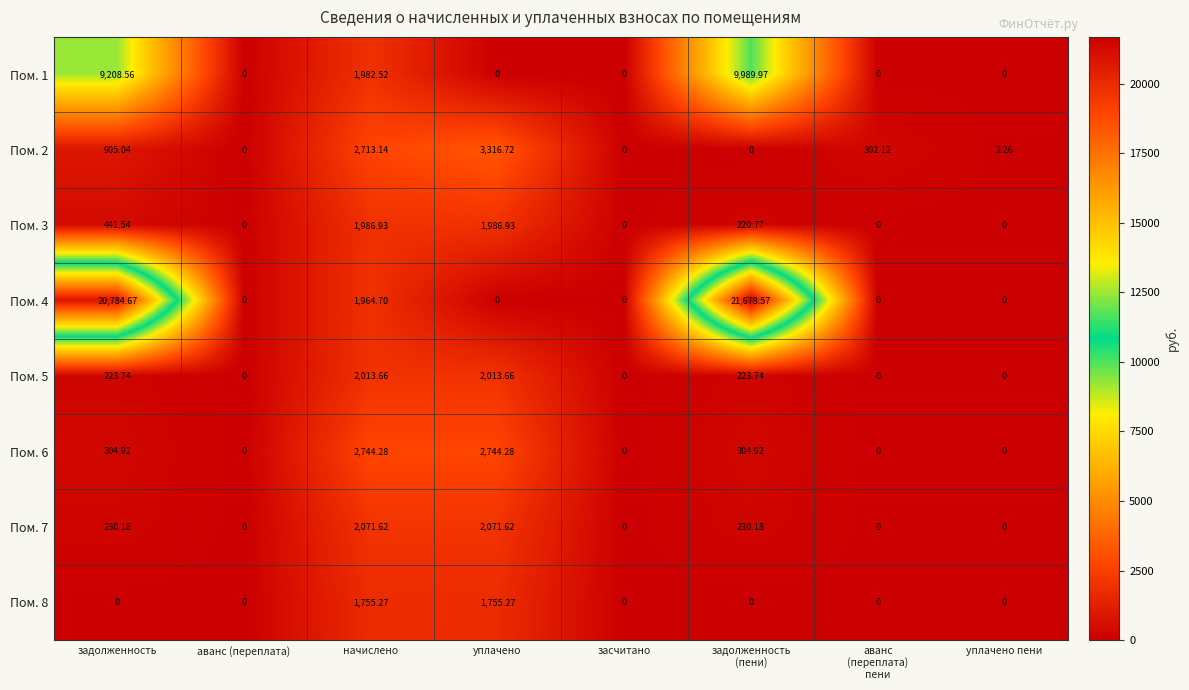

Count the number of categories in the chart.

8